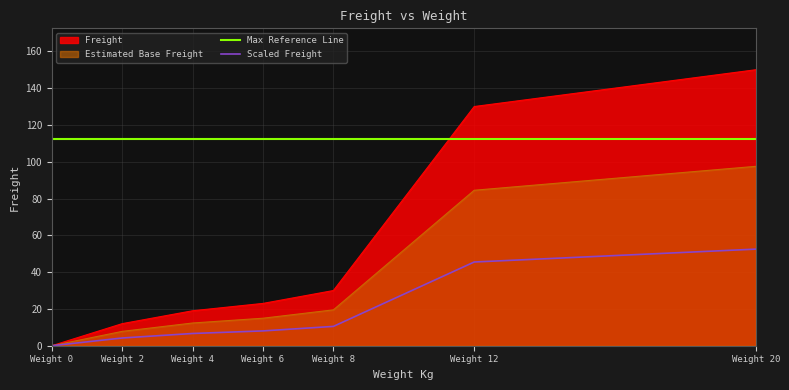

Is the value of Max Reference Line at Weight 0 greater than the value of Scaled Freight at Weight 4?

Yes